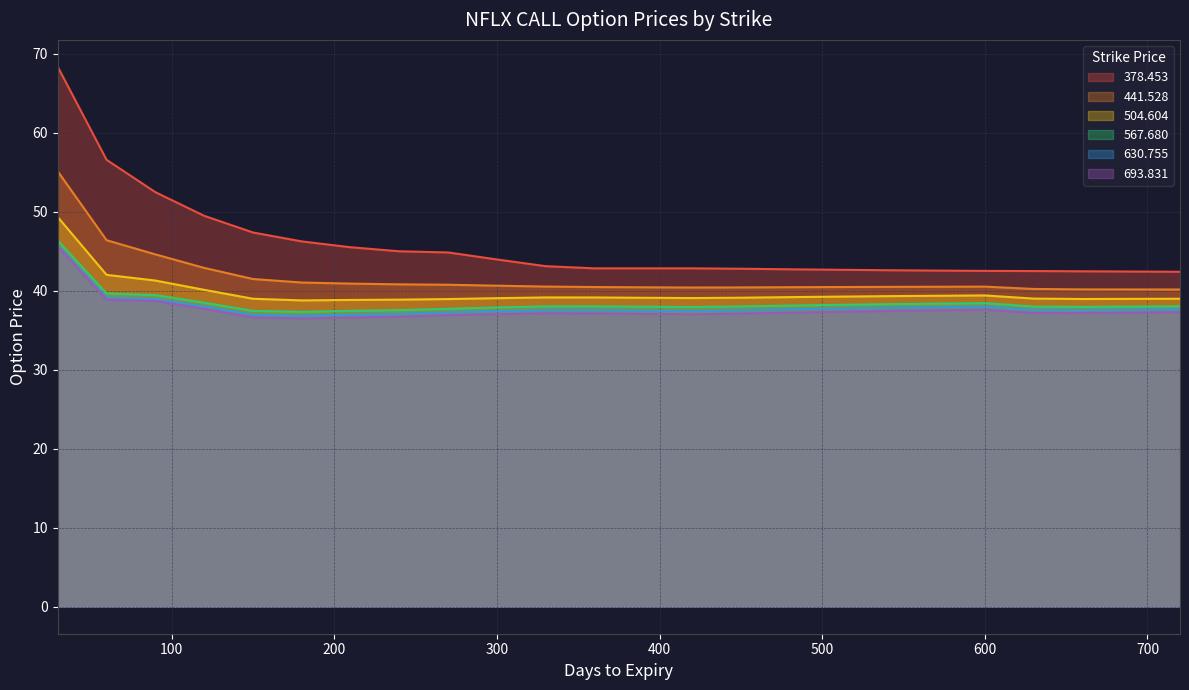

Does the chart display data point markers on the line(s)?

No